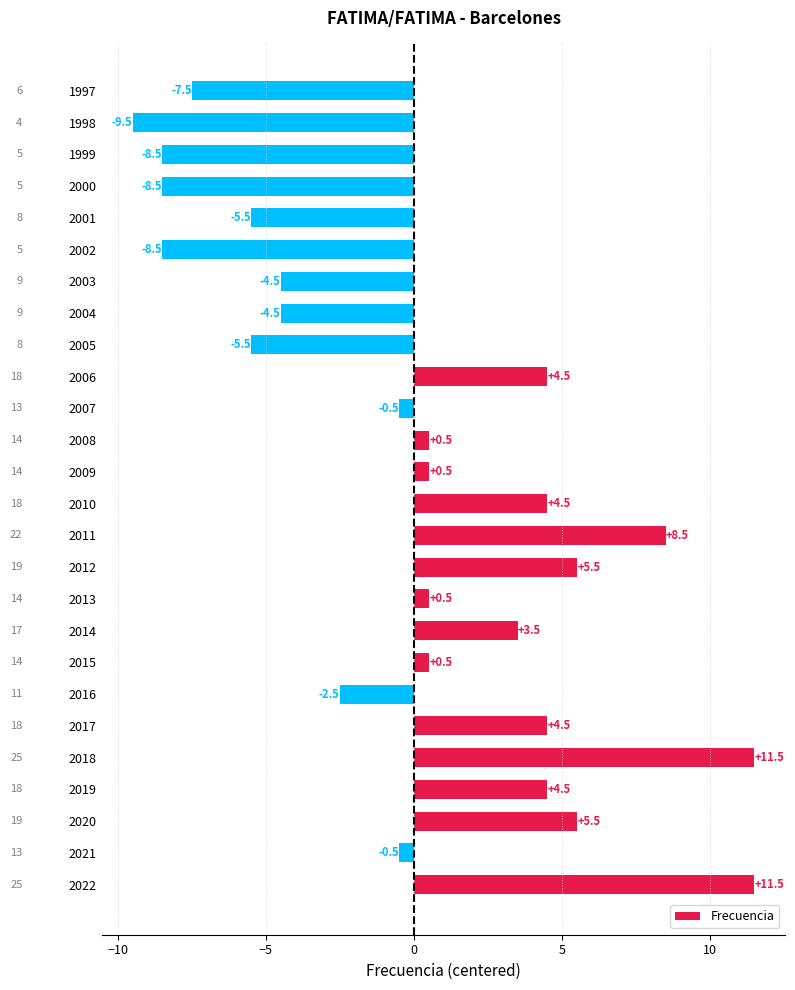

Reading bottom to top, list all the values displayed in this chart.

11.5	-0.5	5.5	4.5	11.5	4.5	-2.5	0.5	3.5	0.5	5.5	8.5	4.5	0.5	0.5	-0.5	4.5	-5.5	-4.5	-4.5	-8.5	-5.5	-8.5	-8.5	-9.5	-7.5